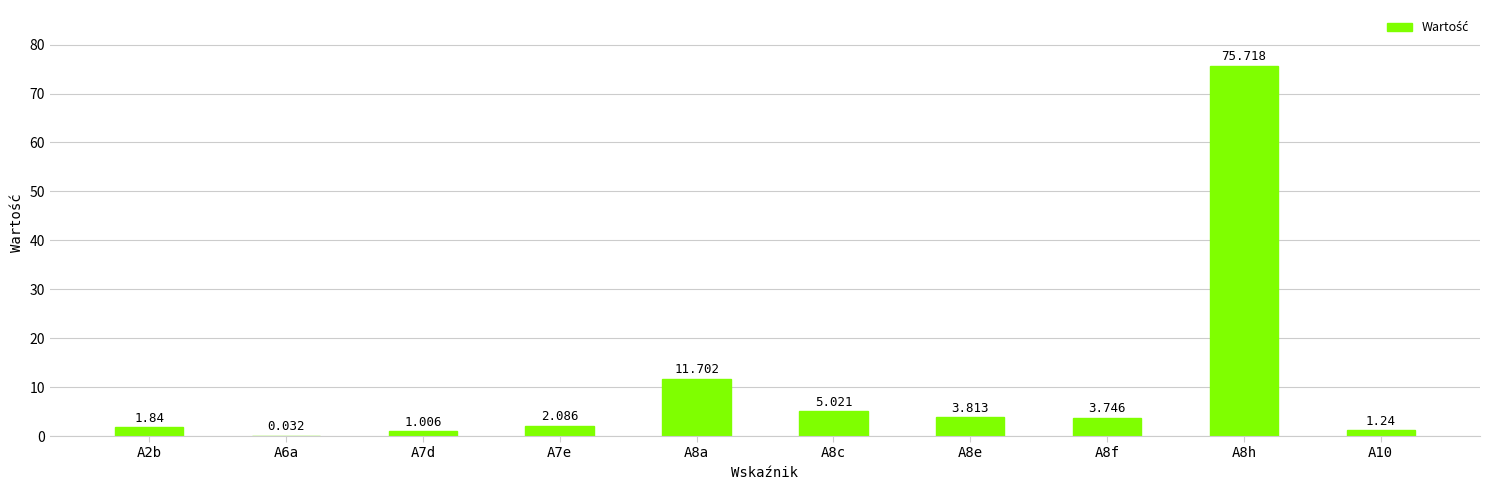

List the labels in order of value, largest first.

A8h, A8a, A8c, A8e, A8f, A7e, A2b, A10, A7d, A6a